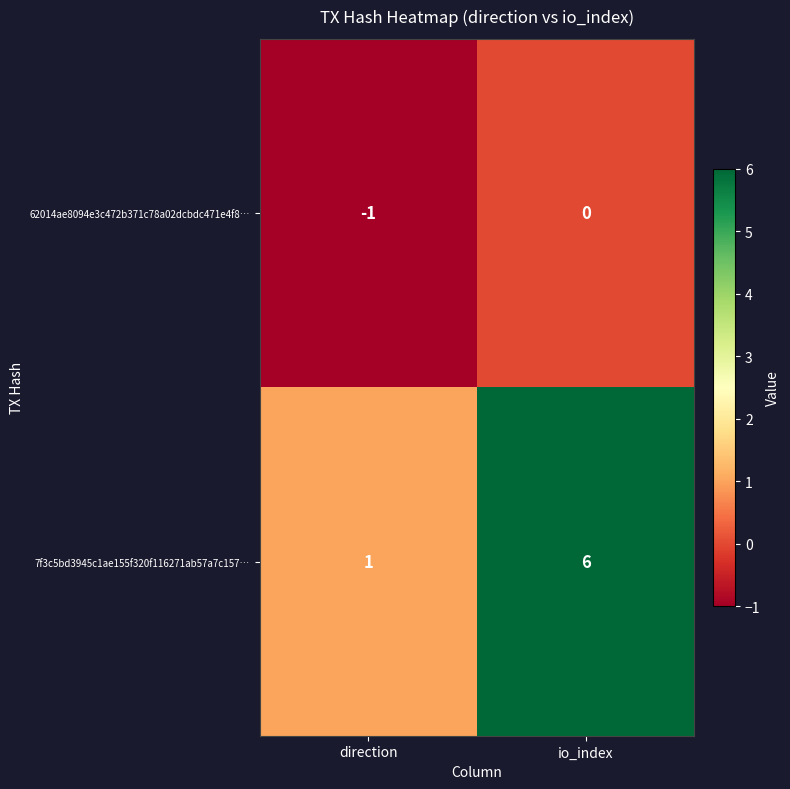

What is the sum of the 7f3c5bd3945c1ae155f320f116271ab57a7c157… values at direction and io_index?

7